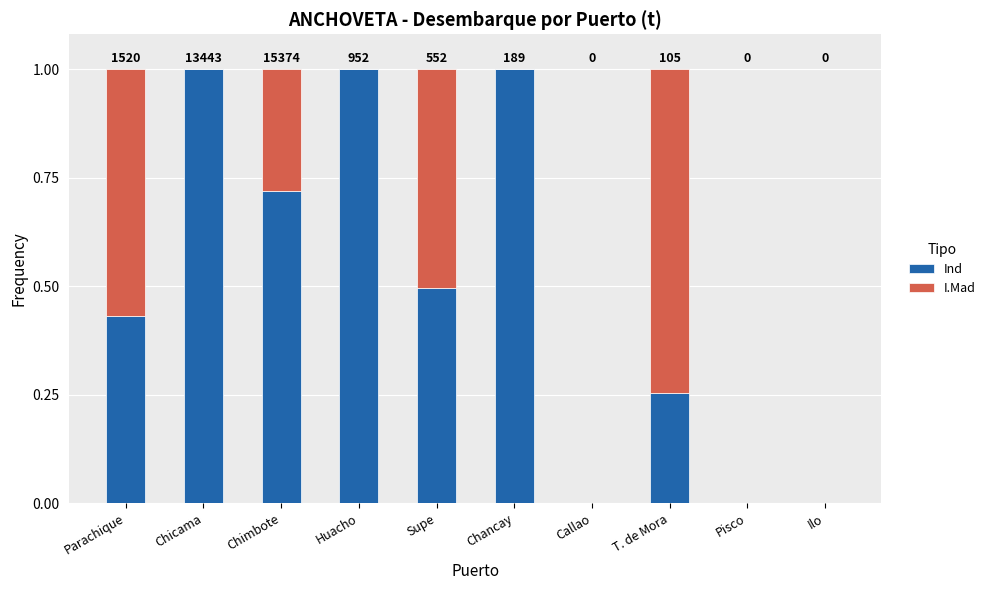

Are the bars grouped side by side (vs. stacked)?

No